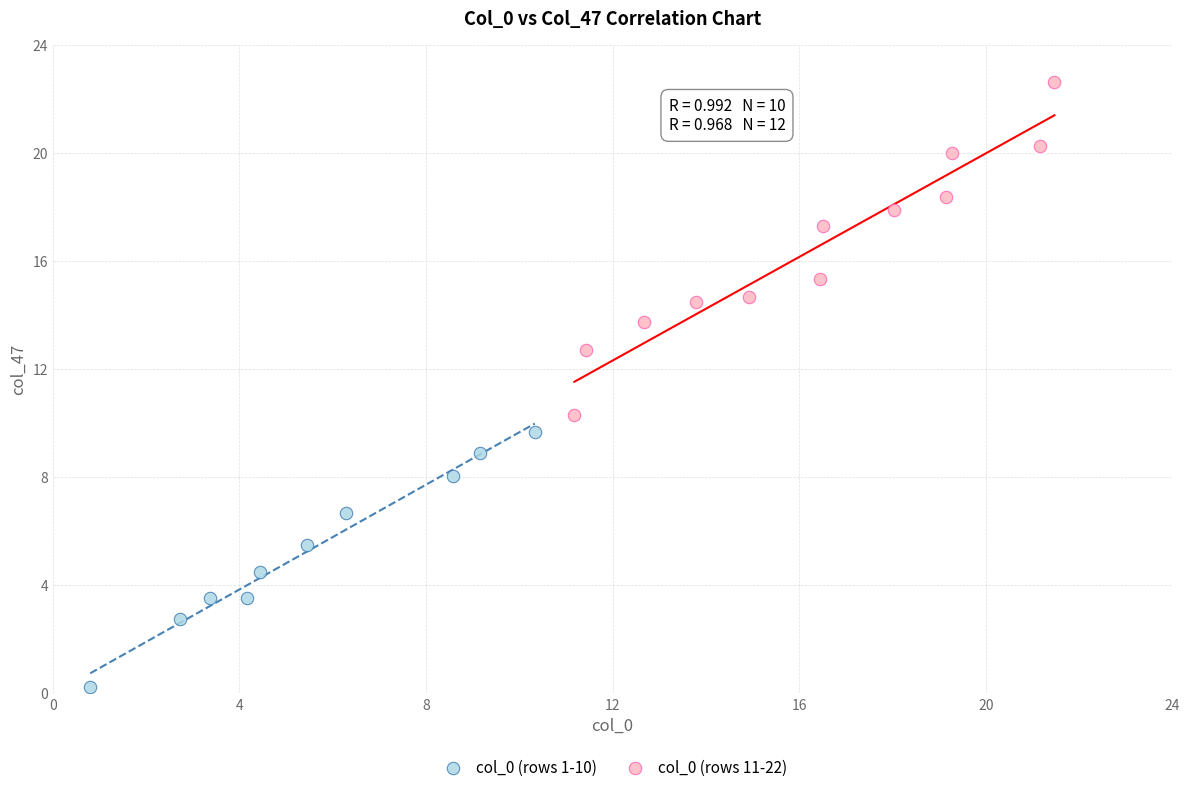

Which series reaches the minimum Y coordinate?

col_0 (rows 1-10)